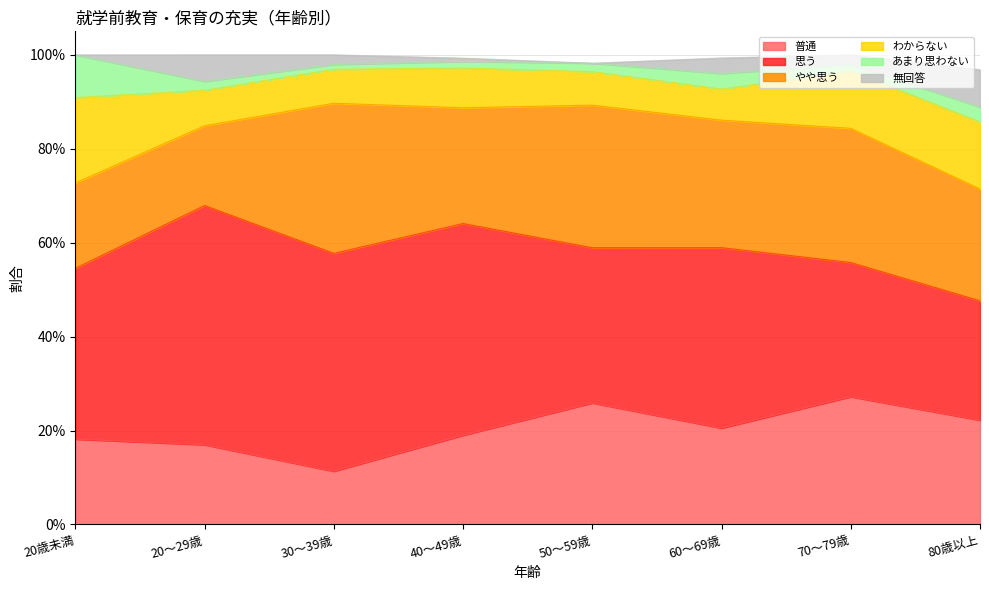

What is the spread (max minus min) of values at 60～69歳?

0.4